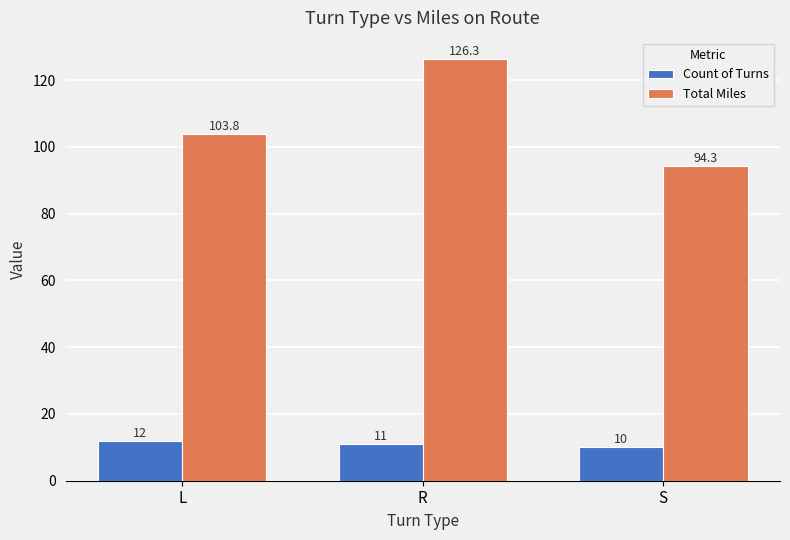

Which series has the largest total across all categories?

Total Miles